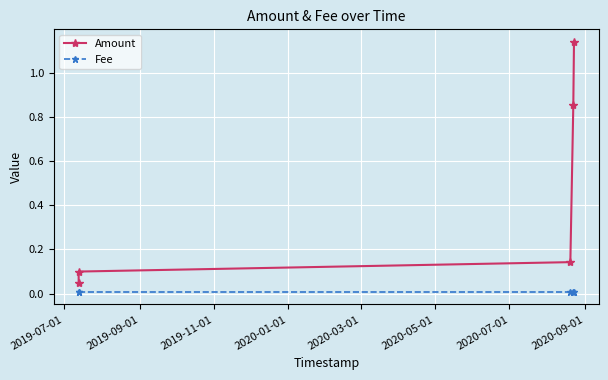

True or false: Fee and Amount intersect in this chart.

False